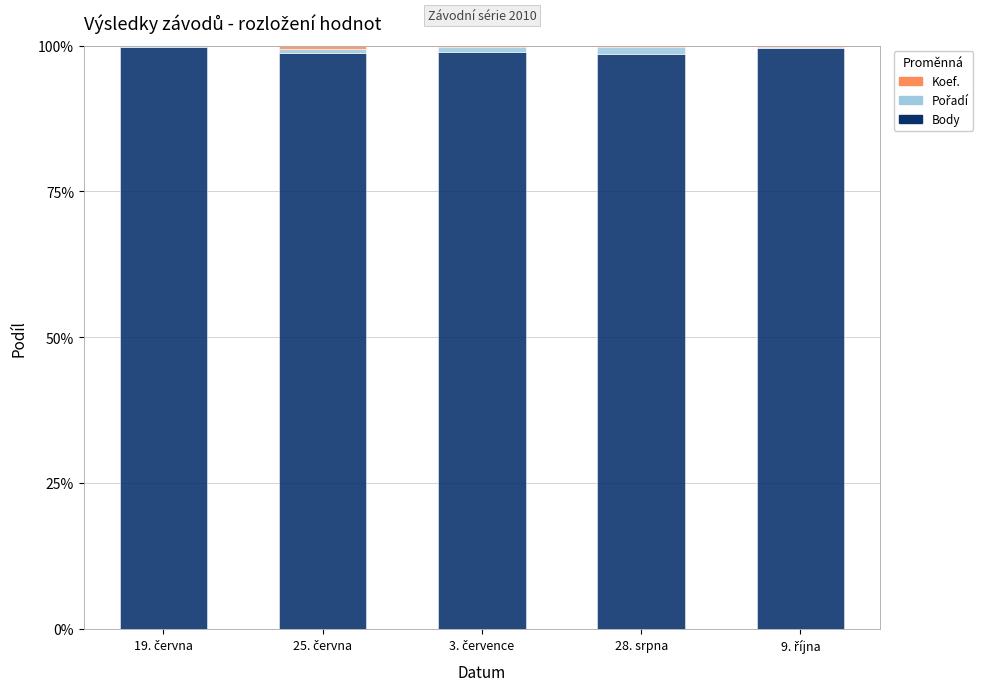

What is the highest value of the Body series?

99.8